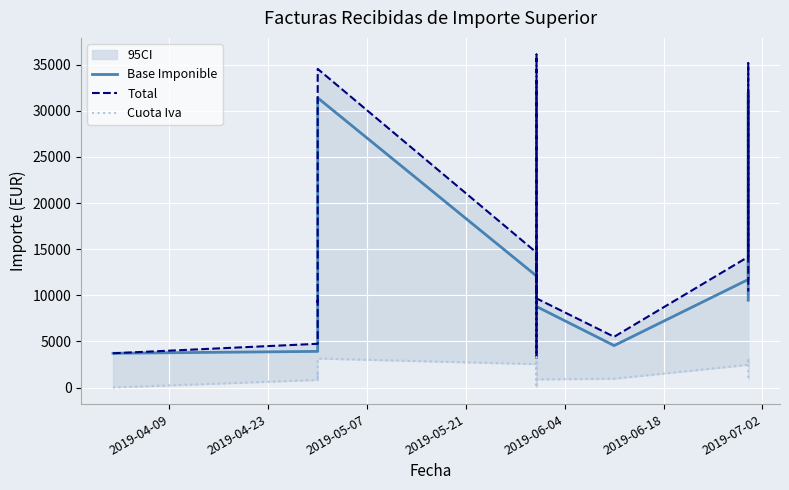

Is the value of Total at 2019-04-09 greater than the value of Base Imponible at 11?

No